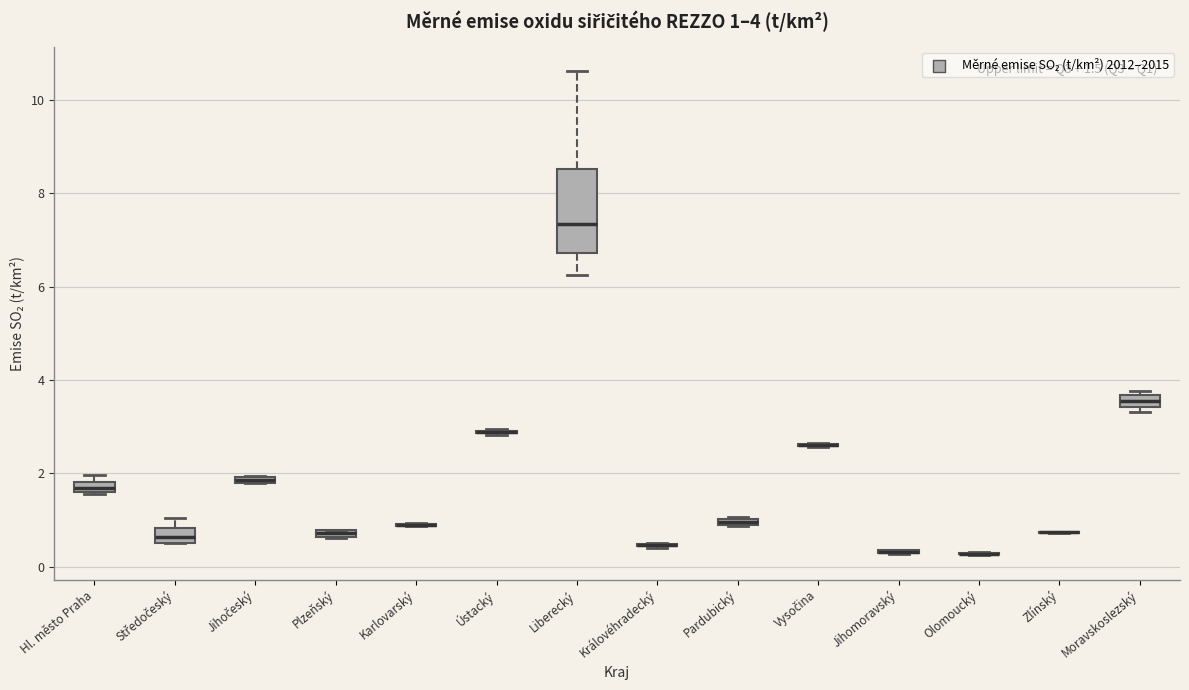

Which box is the tallest, from its lower edge to its upper edge?

Liberecký